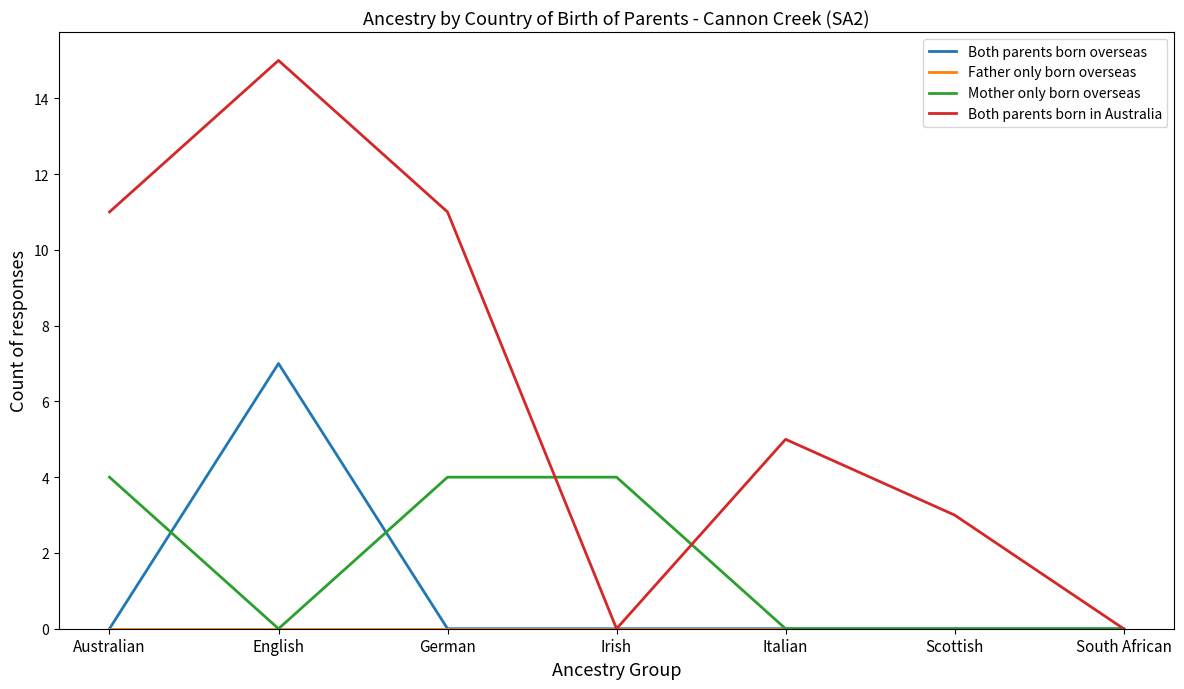

Between English and South African, which series saw the biggest shift?

Both parents born in Australia